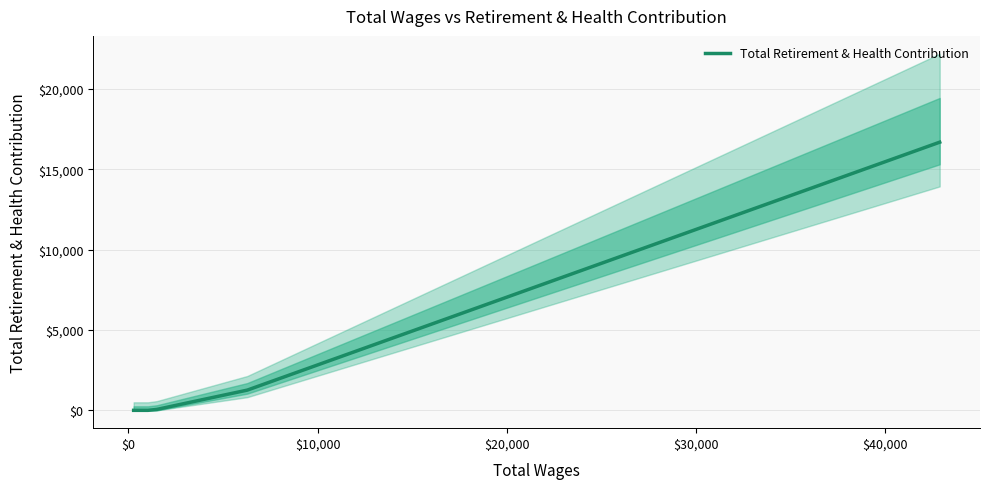

How many values are below 57?

3